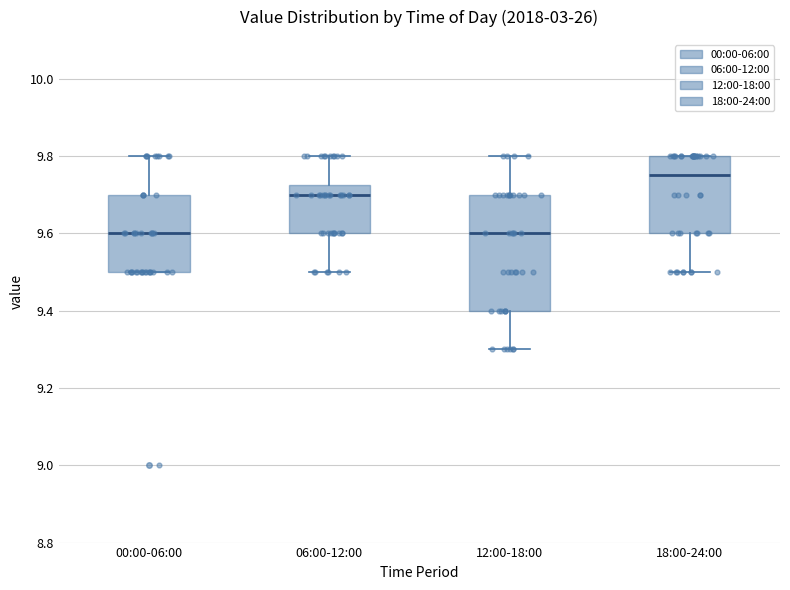

Reading left to right, transcribe this box plot: for each box, give where its median line is, the range the box spans, and where its two whiskers end, as read against the y-axis. The values are not printed on the chart, so give them approximately, as read against the axis.

00:00-06:00: median 9.60, box 9.50 to 9.70, whiskers 9.50 to 9.80
06:00-12:00: median 9.70, box 9.60 to 9.72, whiskers 9.50 to 9.80
12:00-18:00: median 9.60, box 9.40 to 9.70, whiskers 9.30 to 9.80
18:00-24:00: median 9.76, box 9.60 to 9.80, whiskers 9.50 to 9.80